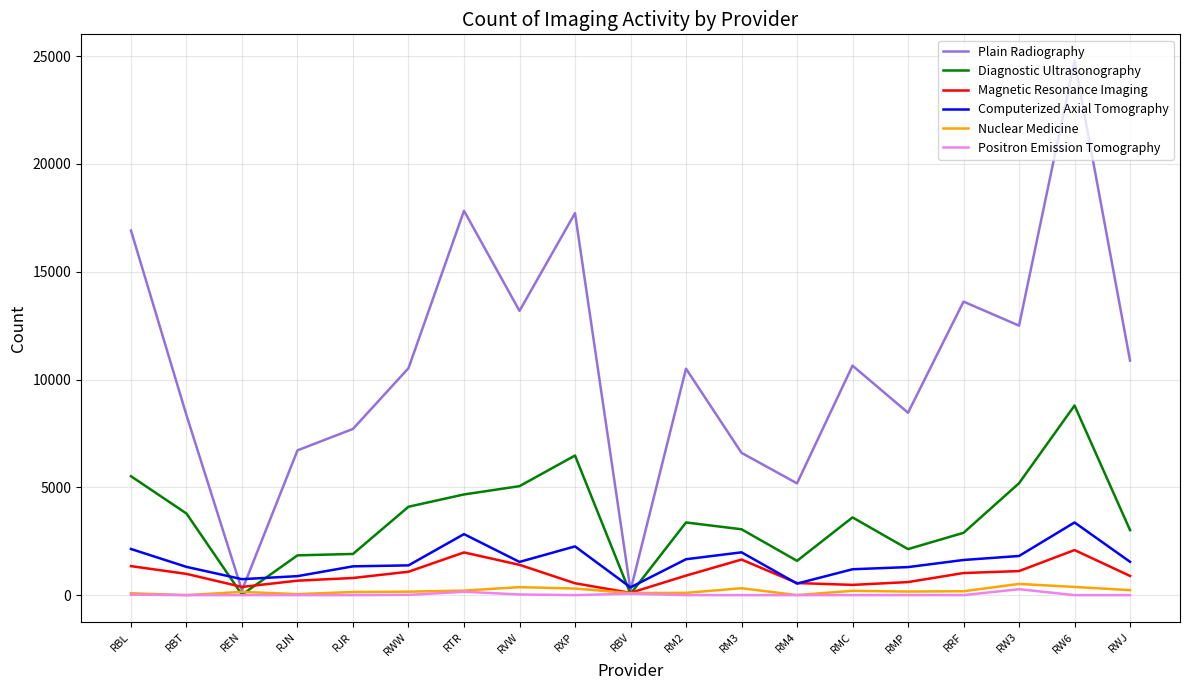

What is the approximate value of Diagnostic Ultrasonography at RBT?

3785